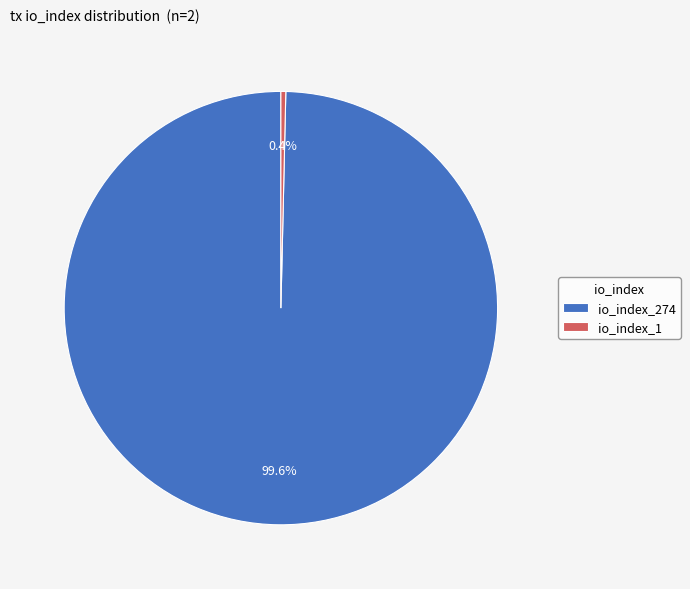

The io_index_1 slice represents 0% of the pie. True or false?

True